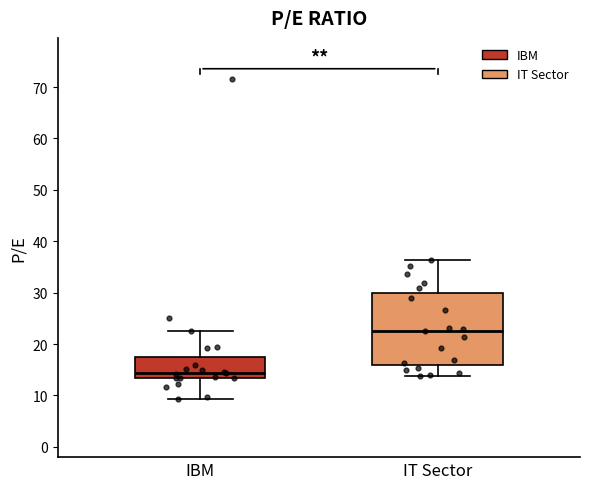

Reading left to right, read every box against the y-axis: the position of its median line, the range the box covers, and the ends of its whiskers. The values are not printed on the chart, so give them approximately, as read against the axis.

IBM: median 14, box 13 to 18, whiskers 9 to 23
IT Sector: median 22, box 16 to 30, whiskers 14 to 36